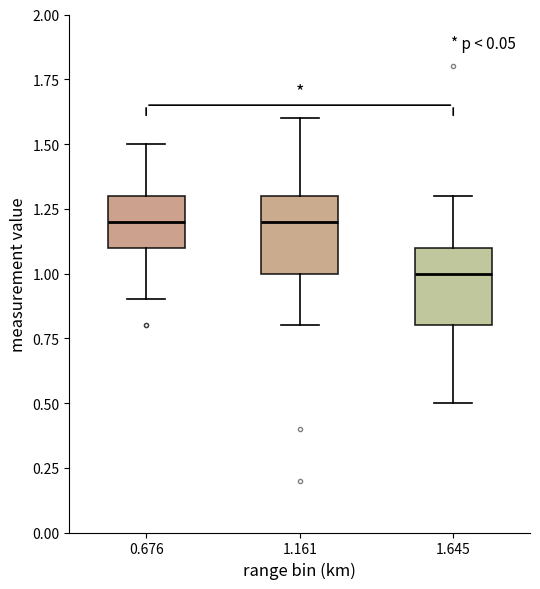

Reading left to right, transcribe this box plot: for each box, give where its median line is, the range the box spans, and where its two whiskers end, as read against the y-axis. The values are not printed on the chart, so give them approximately, as read against the axis.

0.676: median 1.2, box 1.1 to 1.3, whiskers 0.9 to 1.5
1.161: median 1.2, box 1.0 to 1.3, whiskers 0.8 to 1.6
1.645: median 1.0, box 0.8 to 1.1, whiskers 0.5 to 1.3